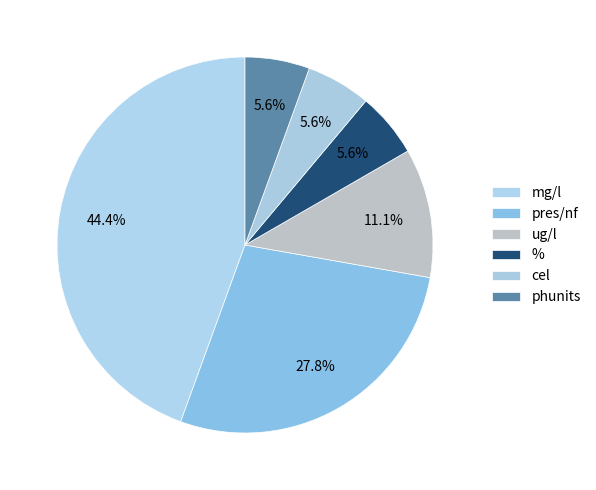

How many slices are in this pie chart?

6